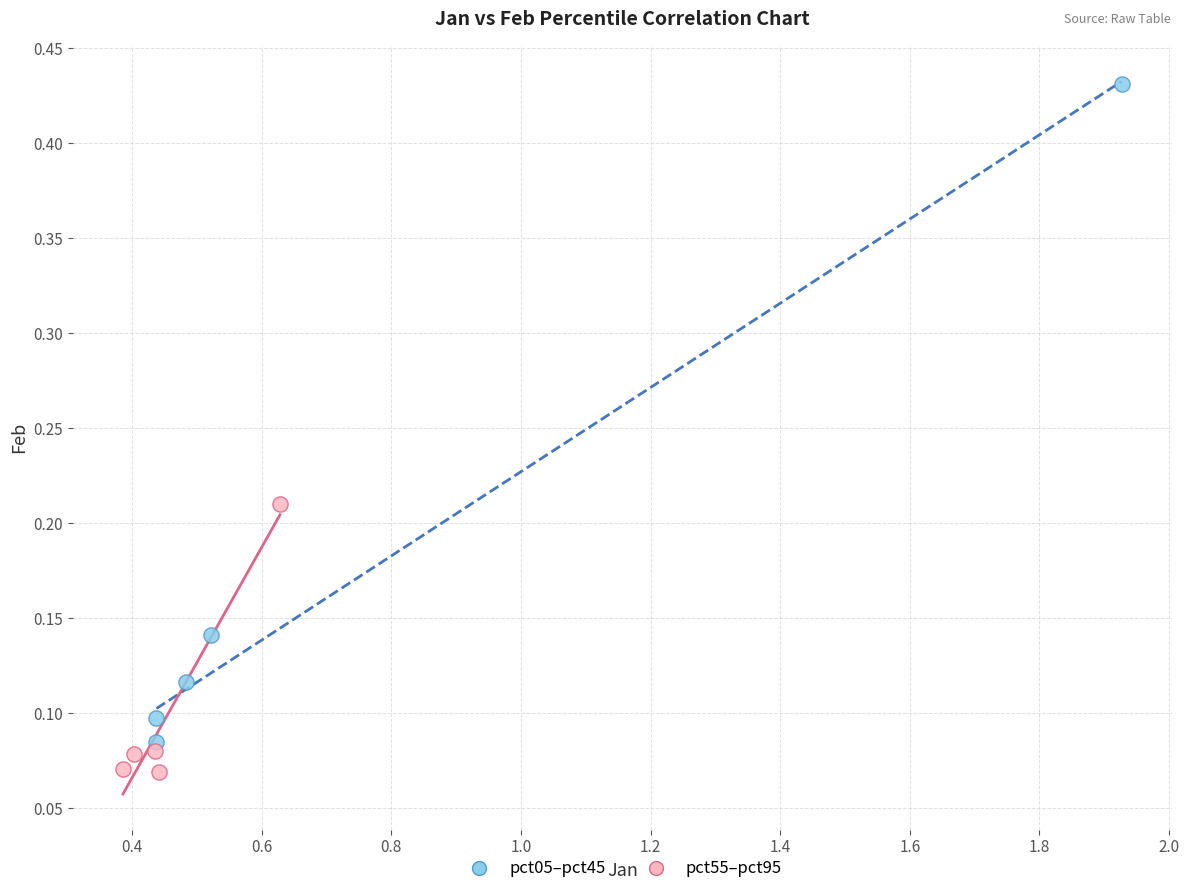

What are all the series names shown in the legend?

pct05–pct45, pct55–pct95